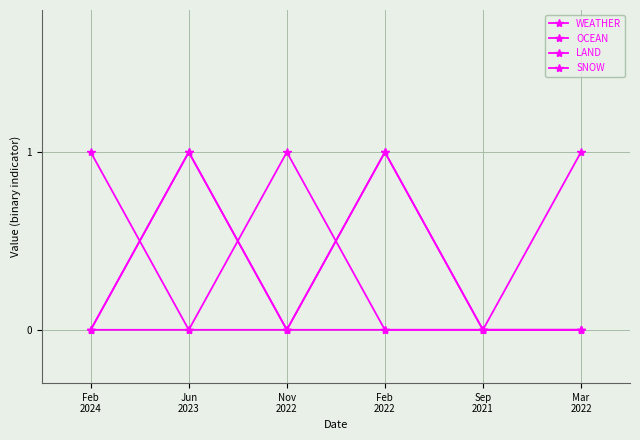

What position from the right is Jun
2023?

5